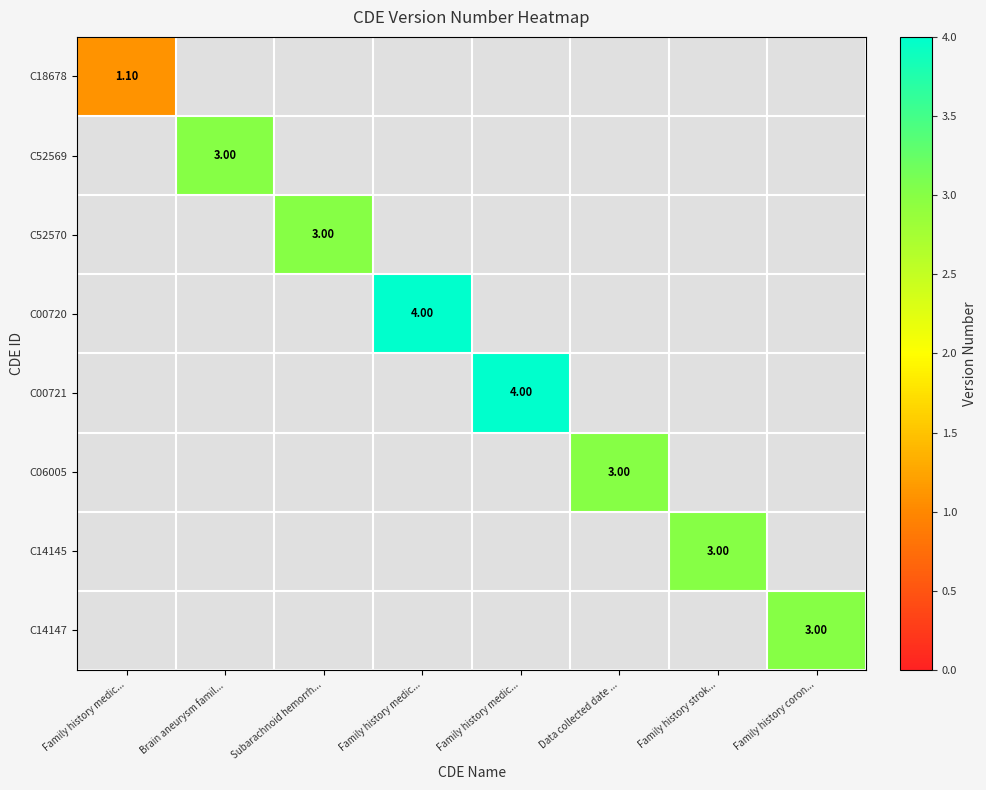

Count the number of categories in the chart.

8